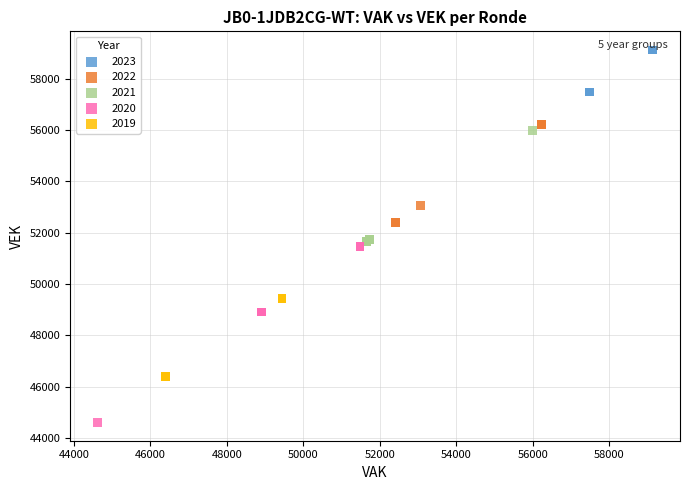

Which series has the widest spread of Y values?

2020